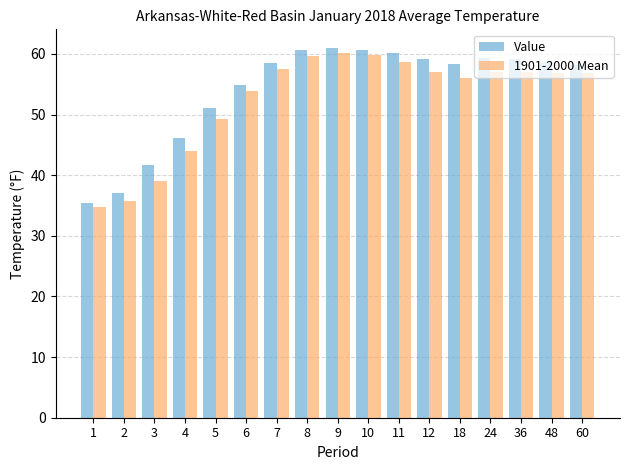

What is the difference between the highest and lowest values at 24?

2.4